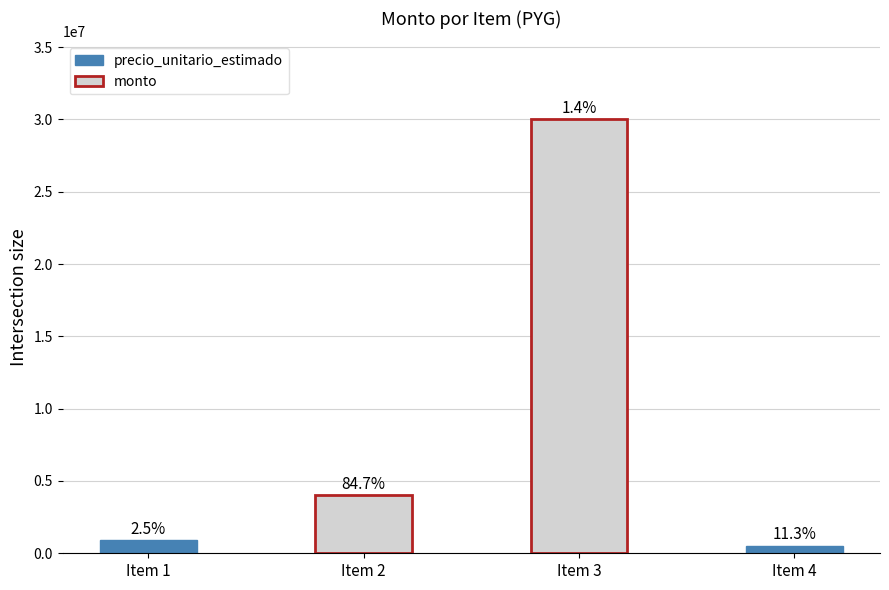

Rank the series by their maximum value, from highest to lowest.

monto, precio_unitario_estimado